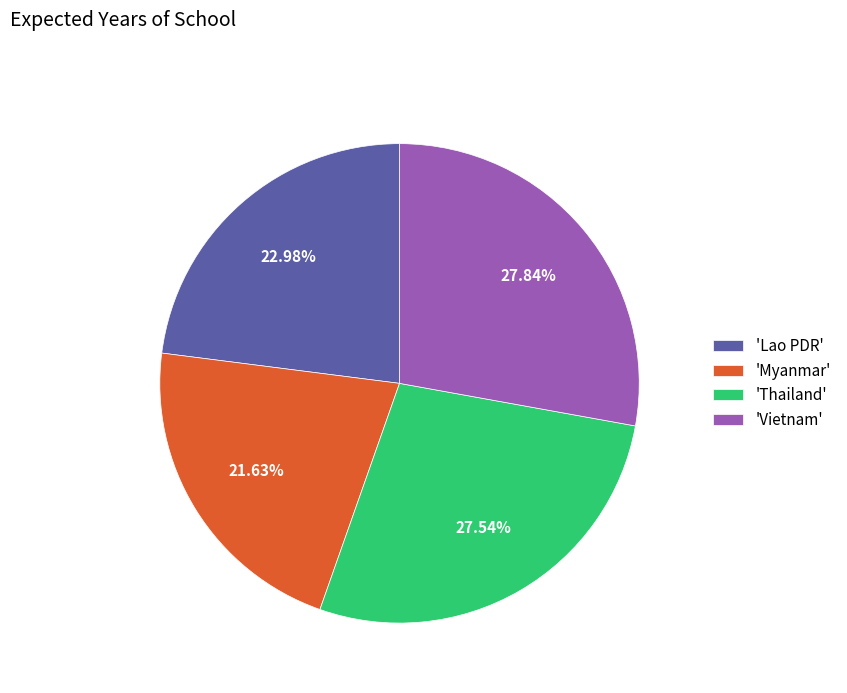

Which category has the smallest portion of the pie?

'Myanmar'